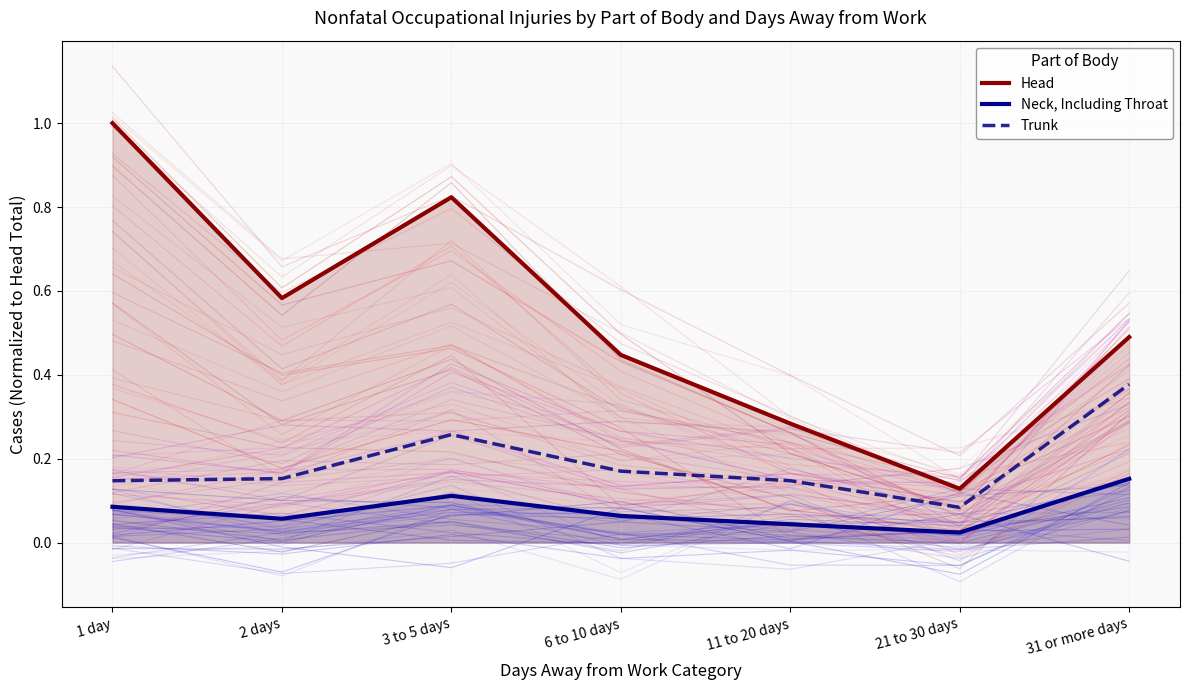

What is the difference between the Head values at 21 to 30 days and 3 to 5 days?

0.7